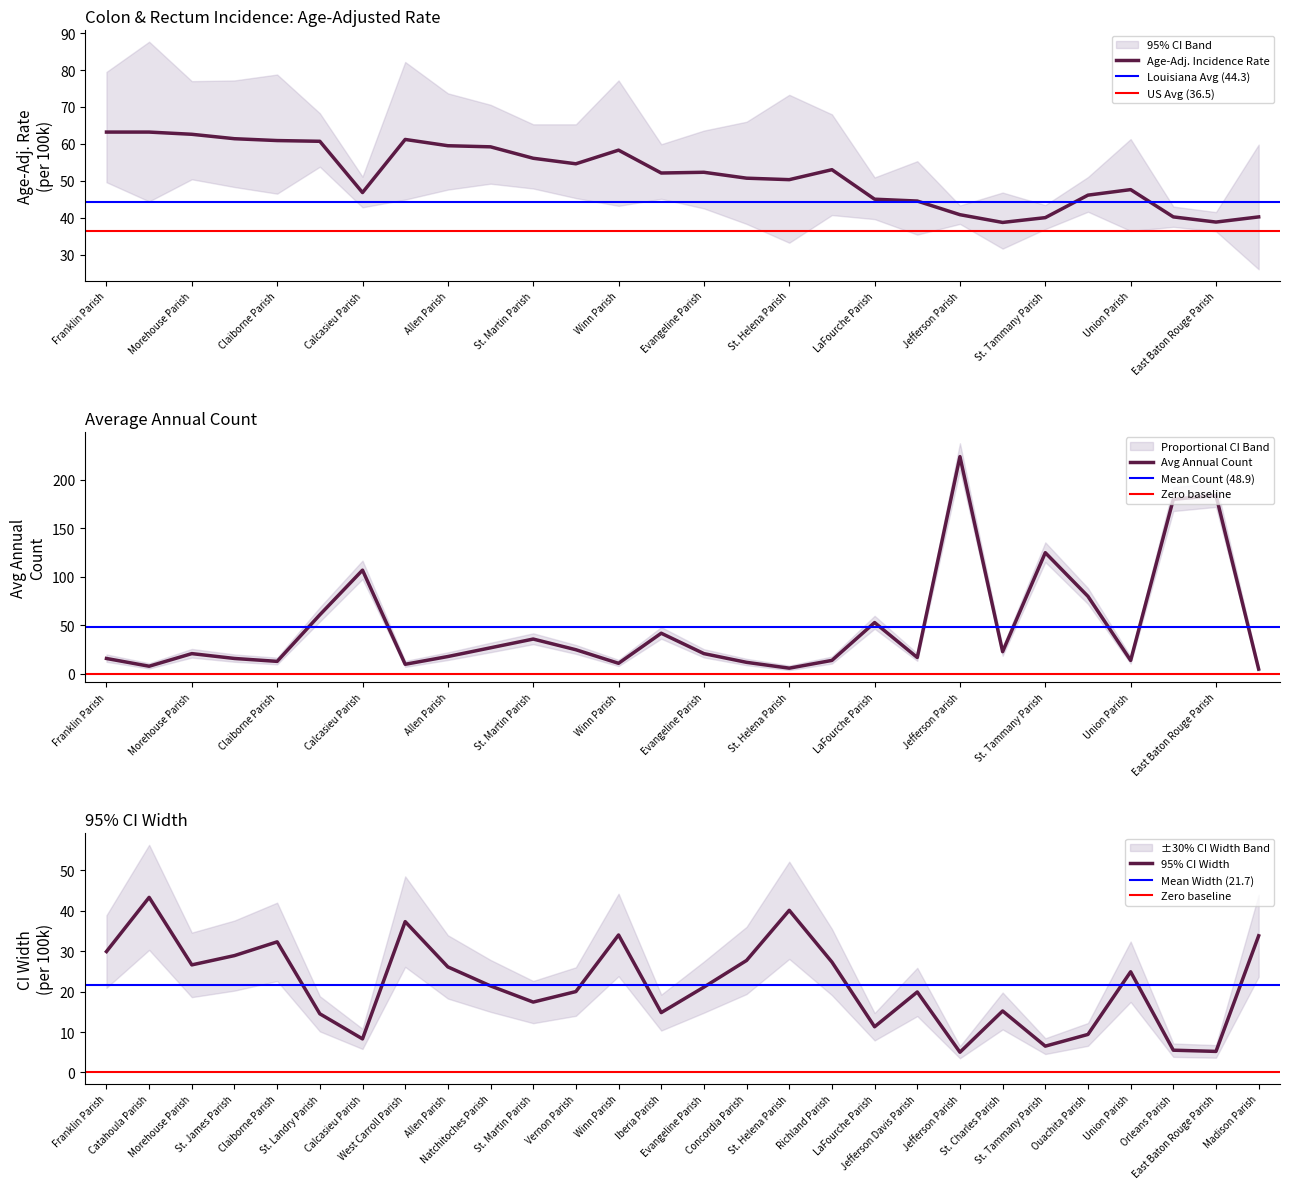

Which category has the highest value in the Avg Annual Count series?

Jefferson Parish